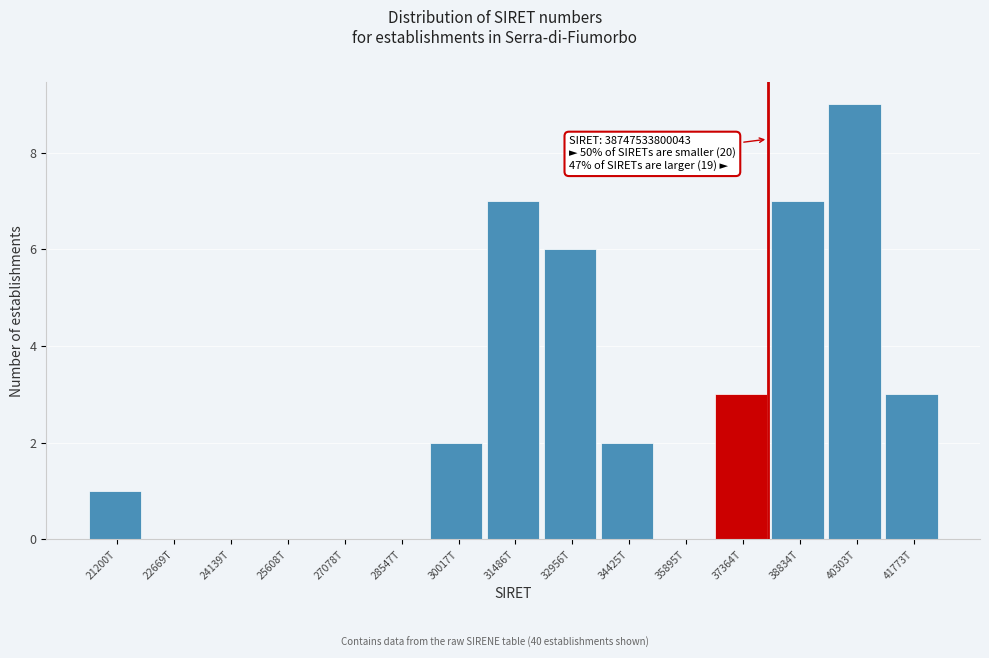

Reading left to right, extract all data points from this chart.

21200T=1	22669T=0	24139T=0	25608T=0	27078T=0	28547T=0	30017T=2	31486T=7	32956T=6	34425T=2	35895T=0	37364T=3	38834T=7	40303T=9	41773T=3